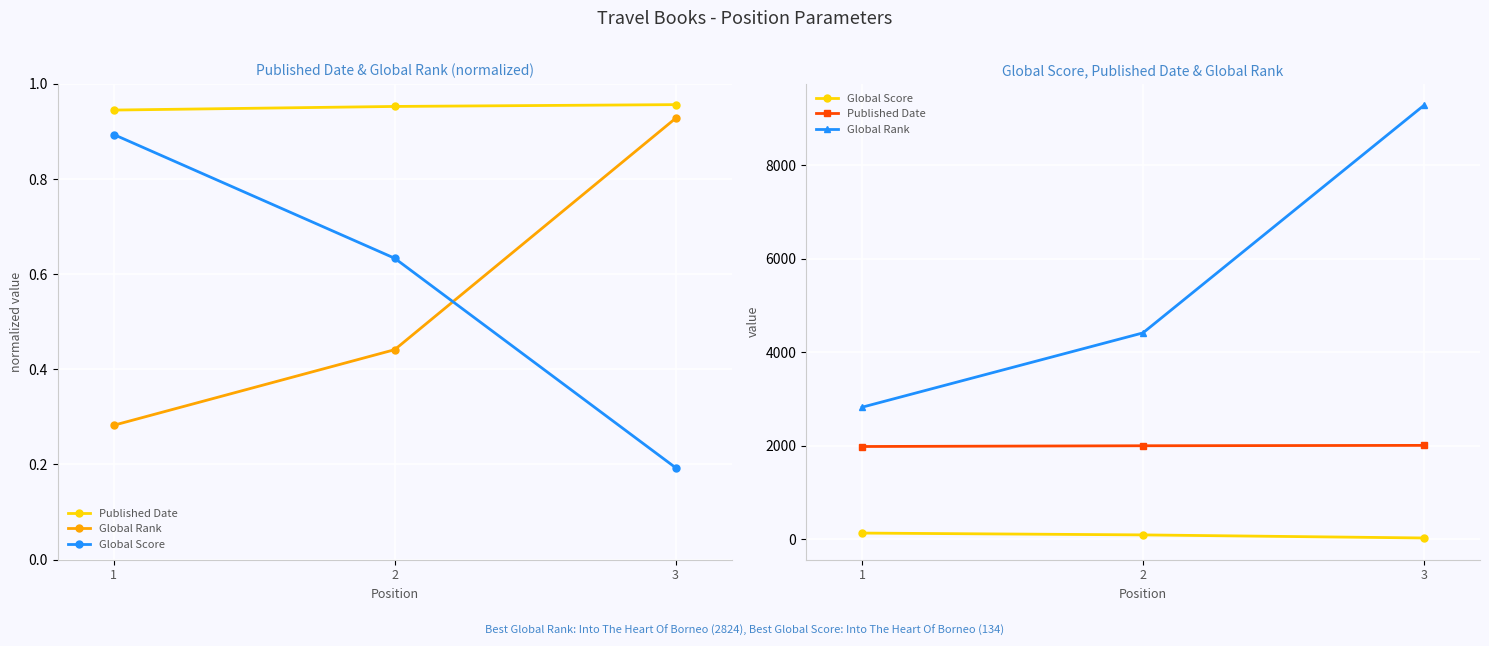

What is the value of the Global Rank point at the 3rd from the left?

9273